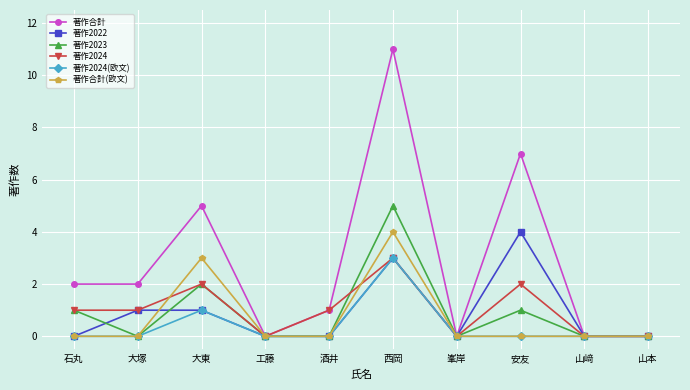

Which series has the largest range (max minus min)?

著作合計